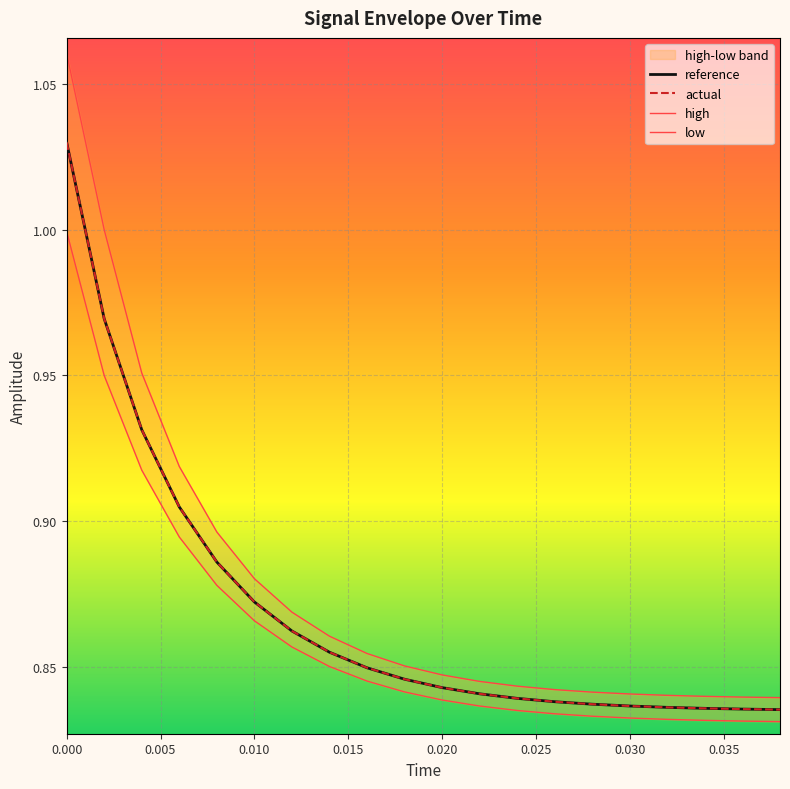

How many lines are shown in the chart?

4